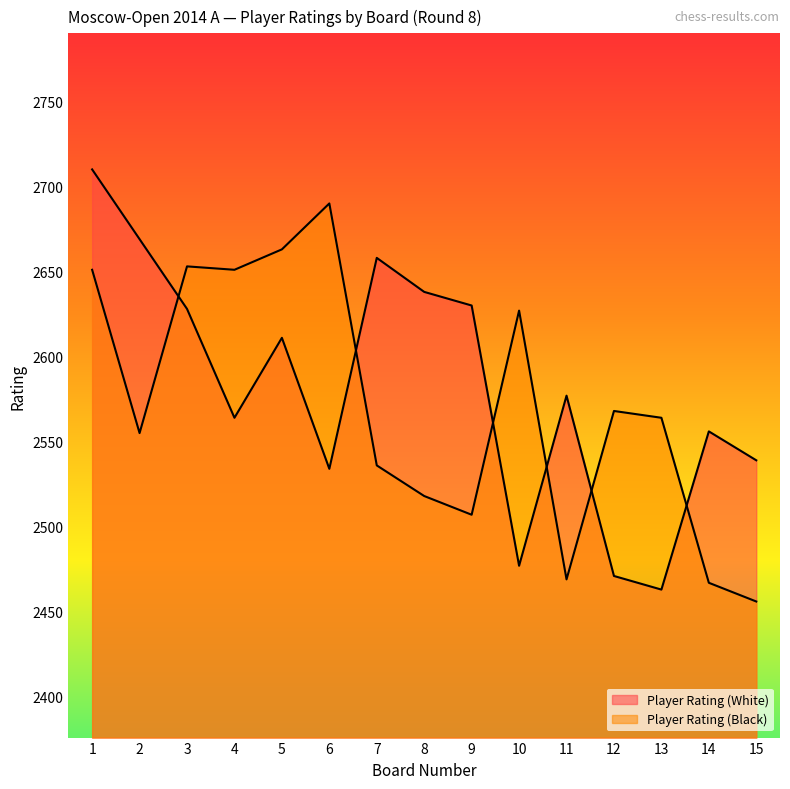

Rank the series by their maximum value, from highest to lowest.

Player Rating (White), Player Rating (Black)